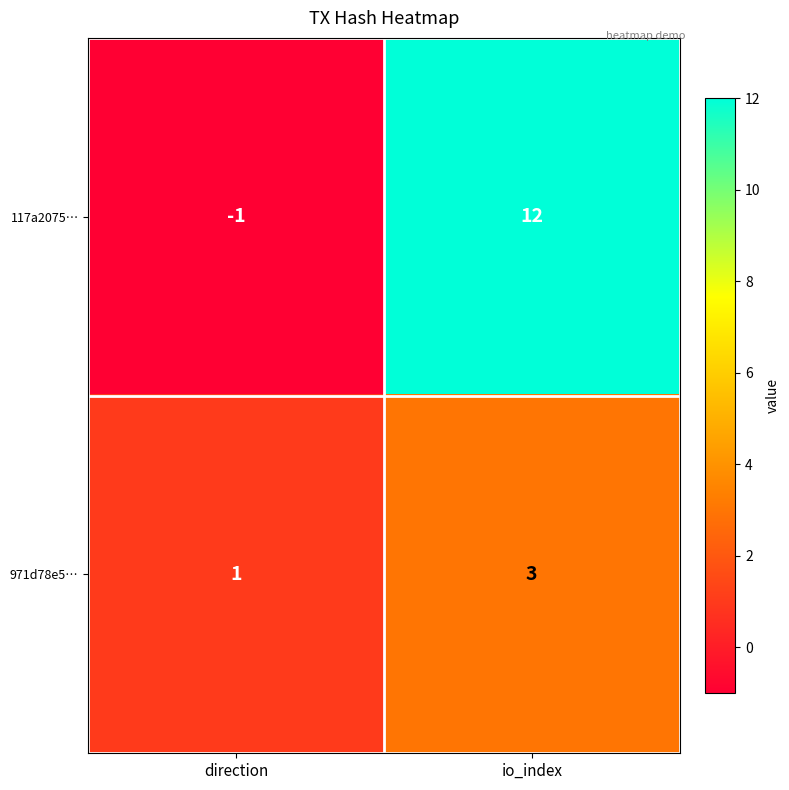

At which category is the sum across all series the highest?

io_index